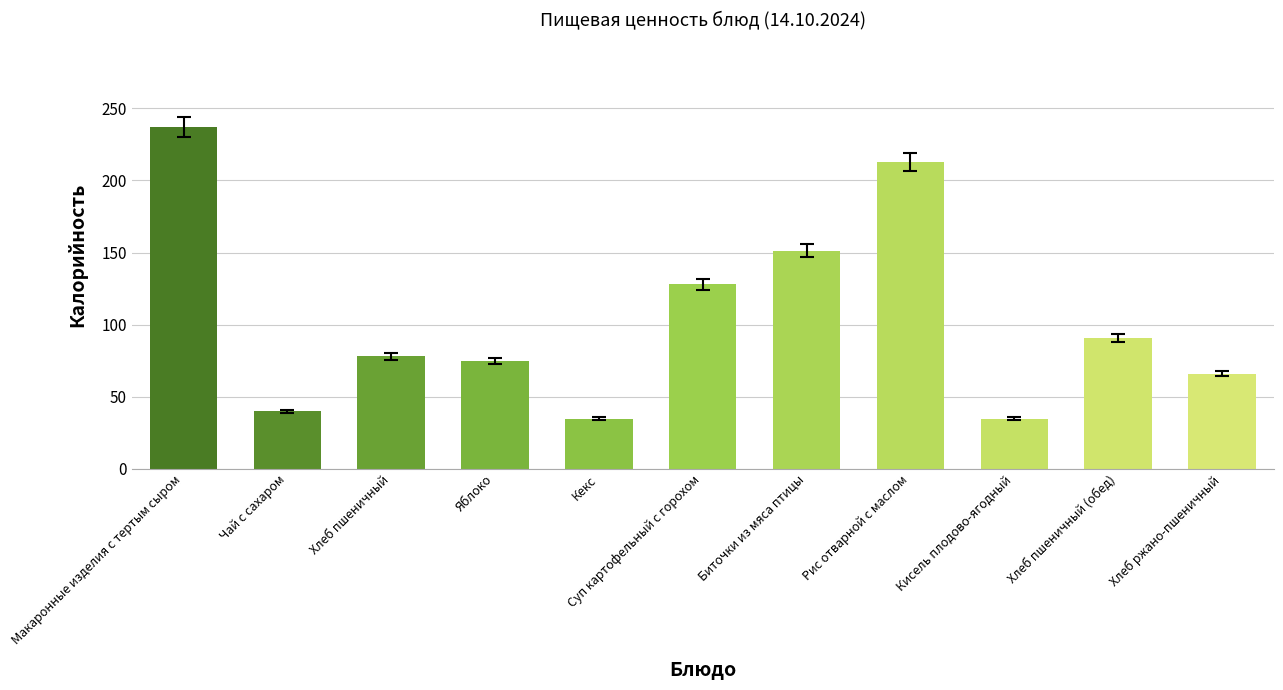

What is the minimum value shown in the chart?

34.7